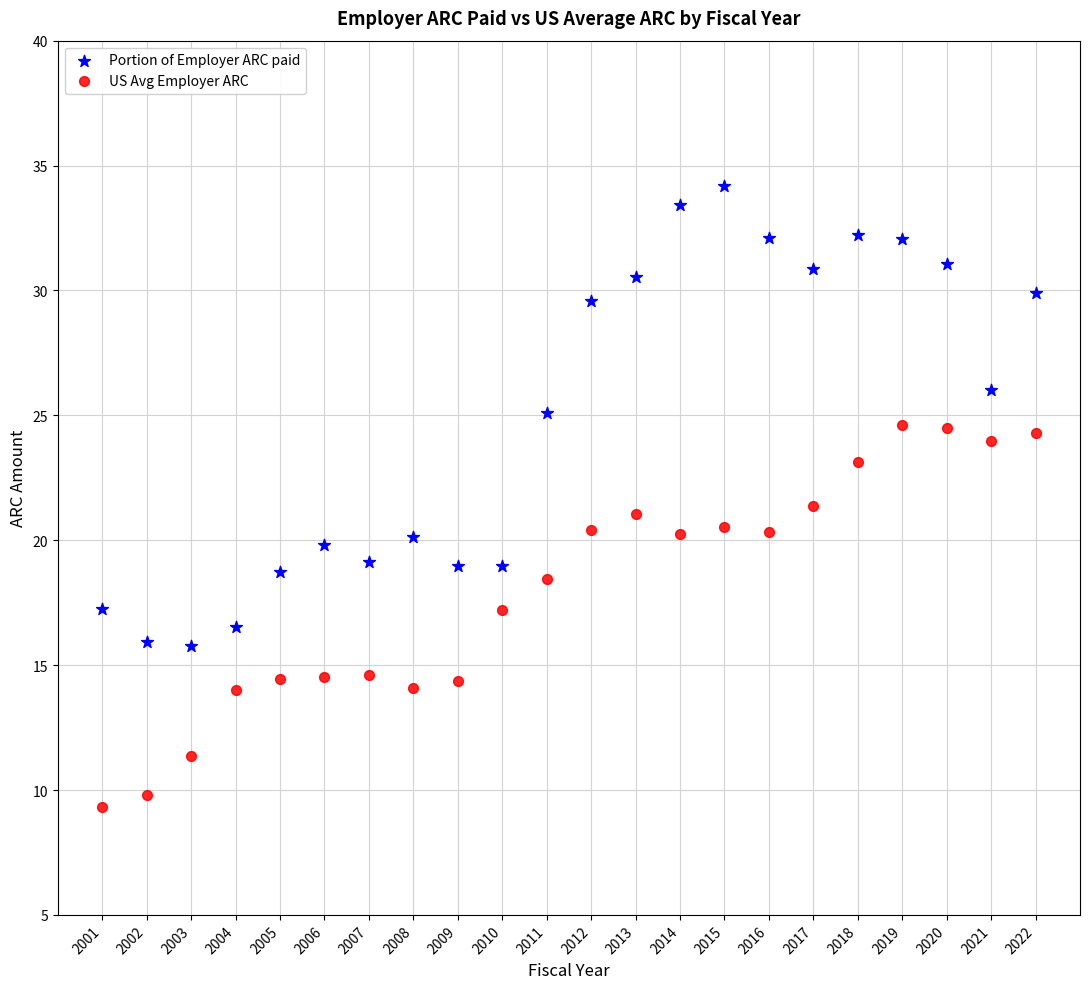

Which series reaches the minimum Y coordinate?

US Avg Employer ARC